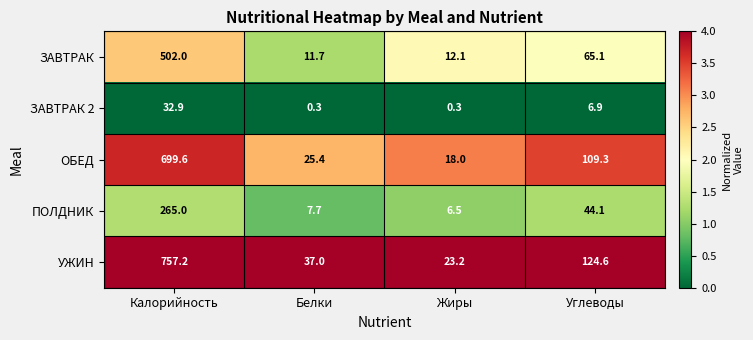

Which series has the largest range (max minus min)?

УЖИН